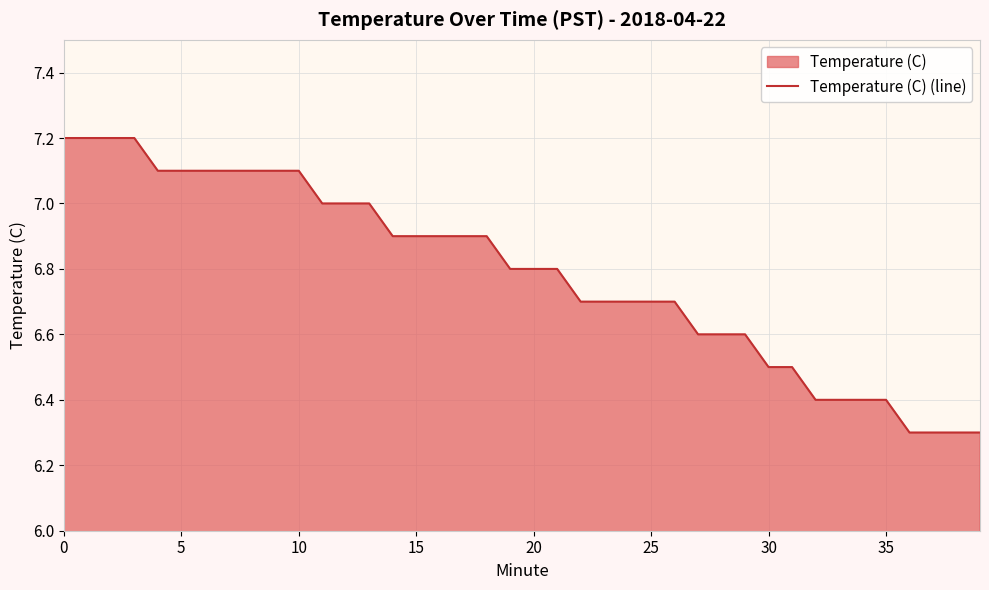

What is the minimum value shown in the chart?

6.3